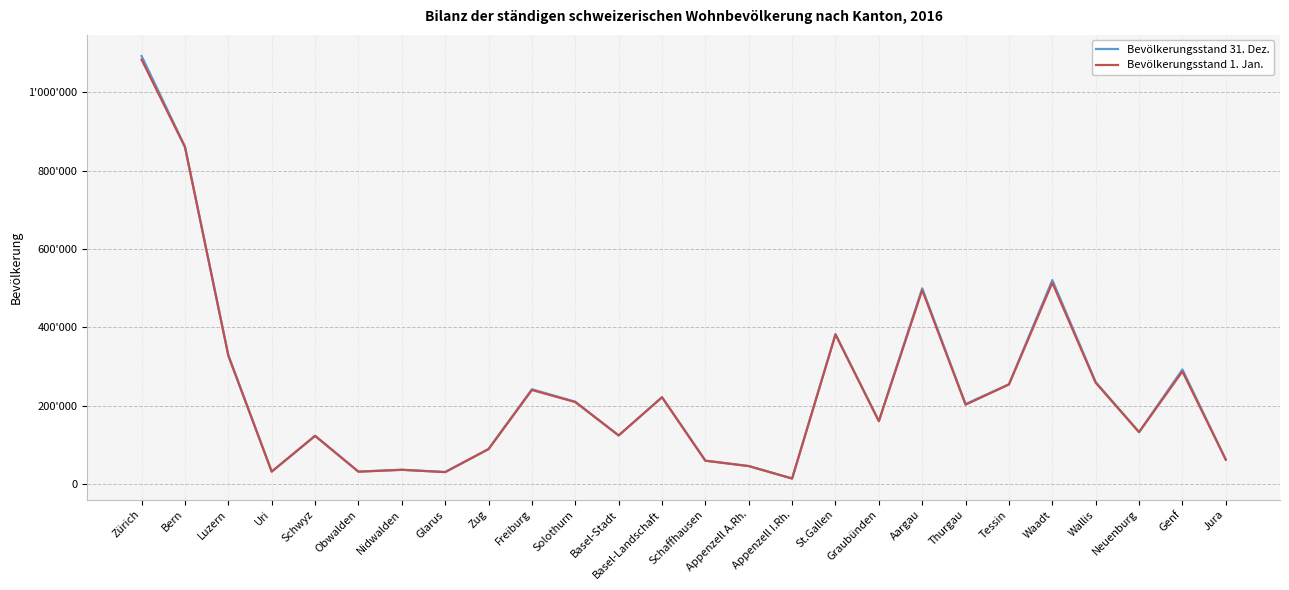

Where does the Bevölkerungsstand 1. Jan. series first go above 202663?

Zürich